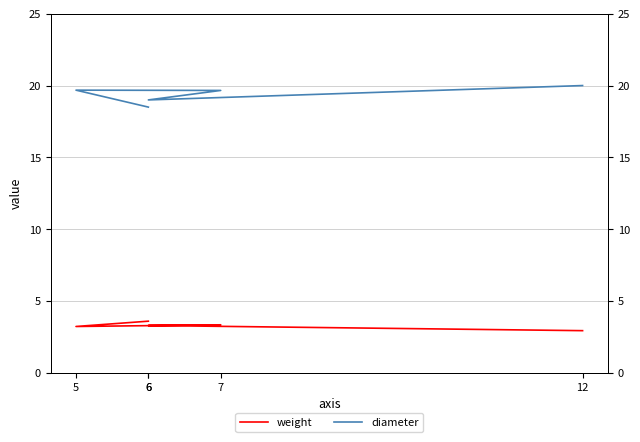

At which category does diameter reach its first local valley?

6